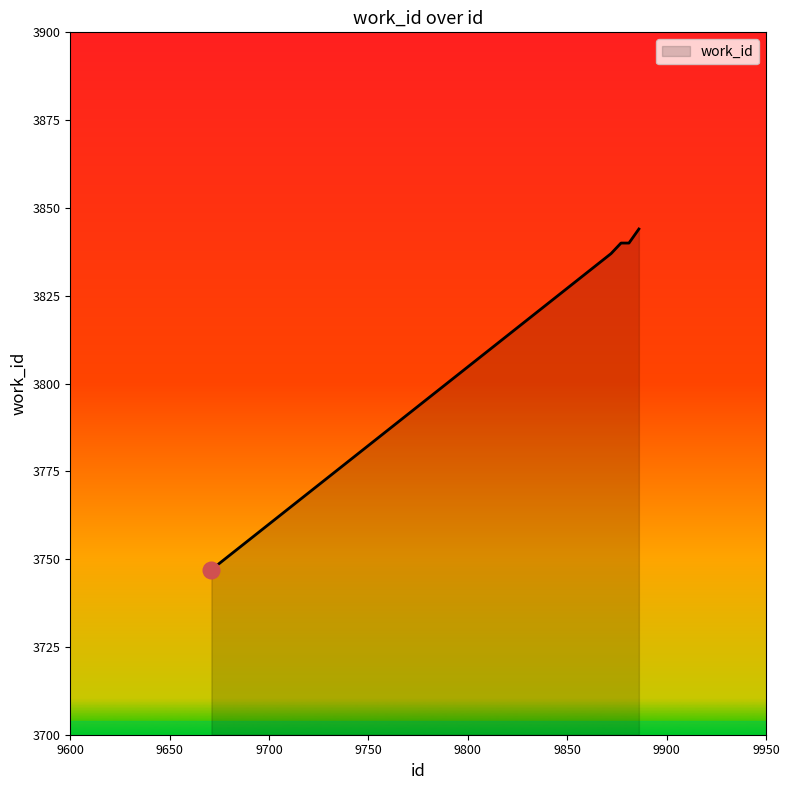

What is the difference between the second highest and minimum values?

93